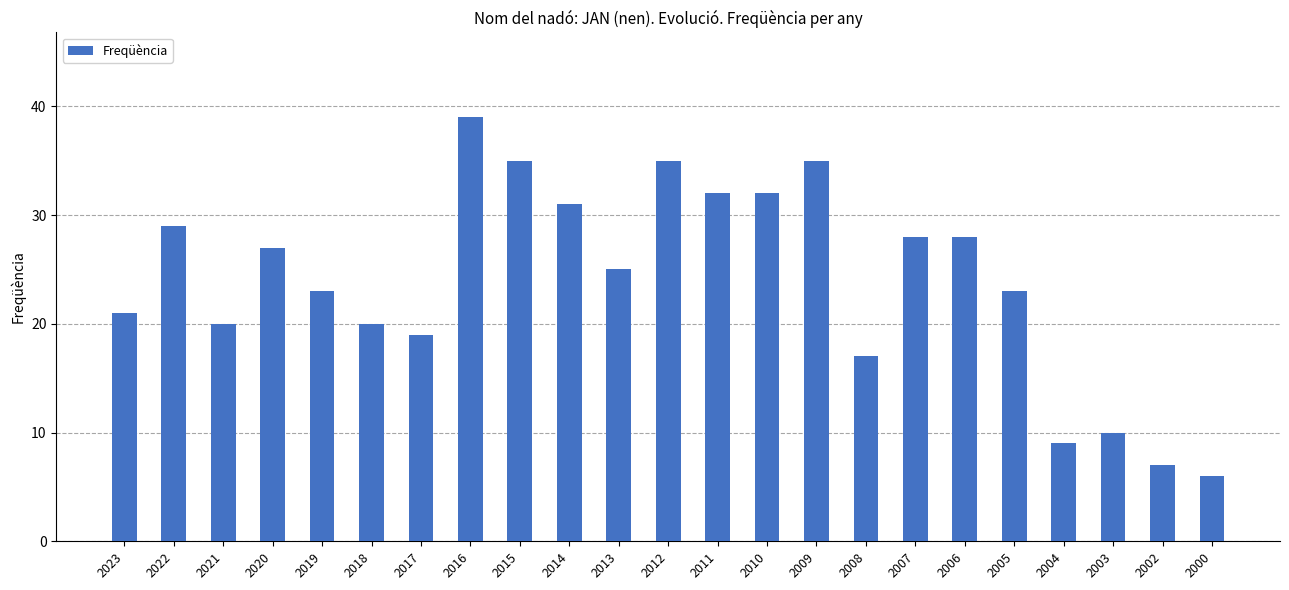

Are the bars horizontal?

No